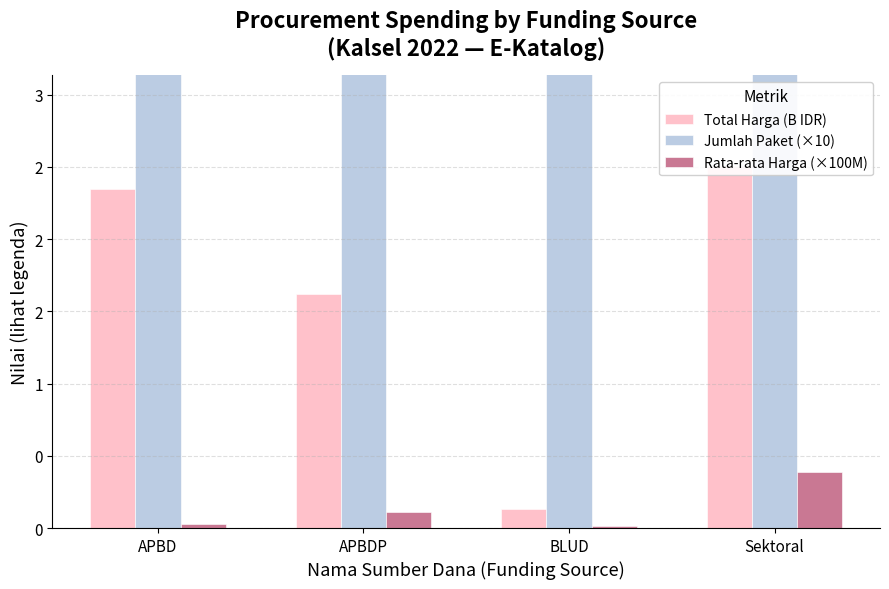

Reading right to left, what are all the values shown in this chart?

Total Harga (B IDR): 2.5	0.1	1.6	2.3
Jumlah Paket (×10): 6.5	9.8	14.2	85.6
Rata-rata Harga (×100M): 0.4	0.0	0.1	0.0